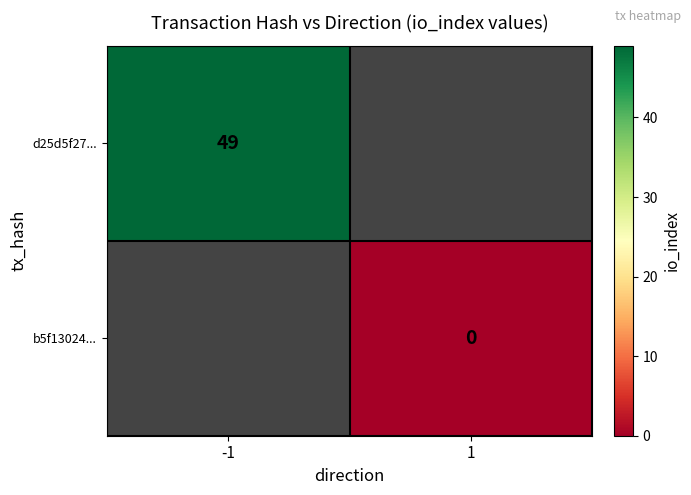

The d25d5f27... series shows 88 at -1. True or false?

False